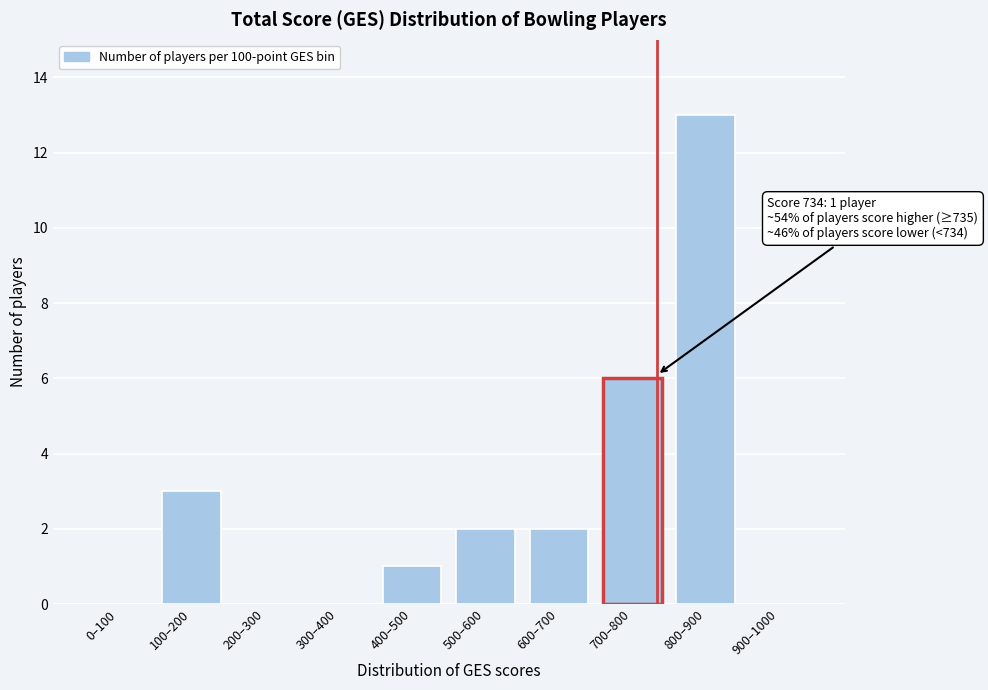

Reading left to right, transcribe all the data shown in this chart.

0–100=0	100–200=3	200–300=0	300–400=0	400–500=1	500–600=2	600–700=2	700–800=6	800–900=13	900–1000=0